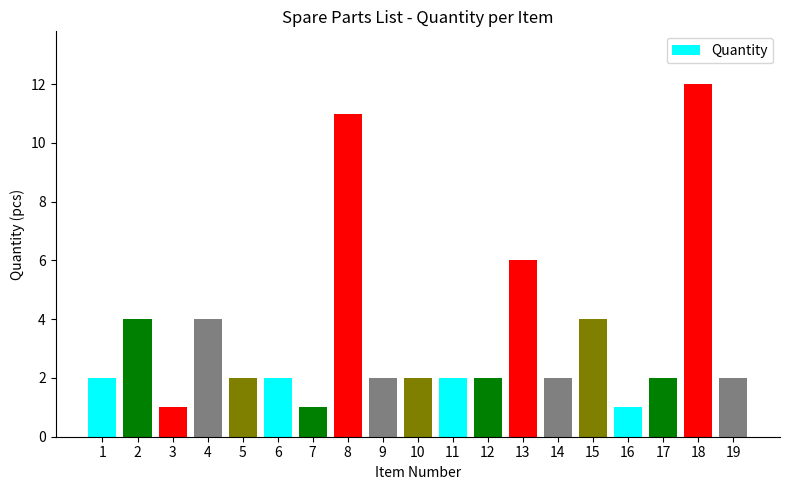

What is the value of the 10th bar from the left?

2